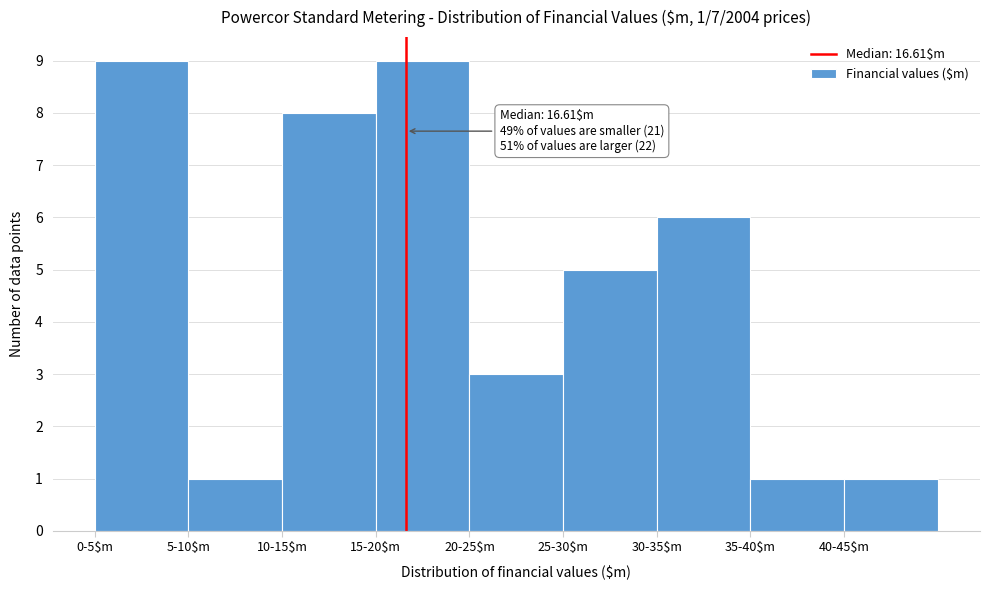

Reading left to right, transcribe all the data shown in this chart.

9	1	8	9	3	5	6	1	1